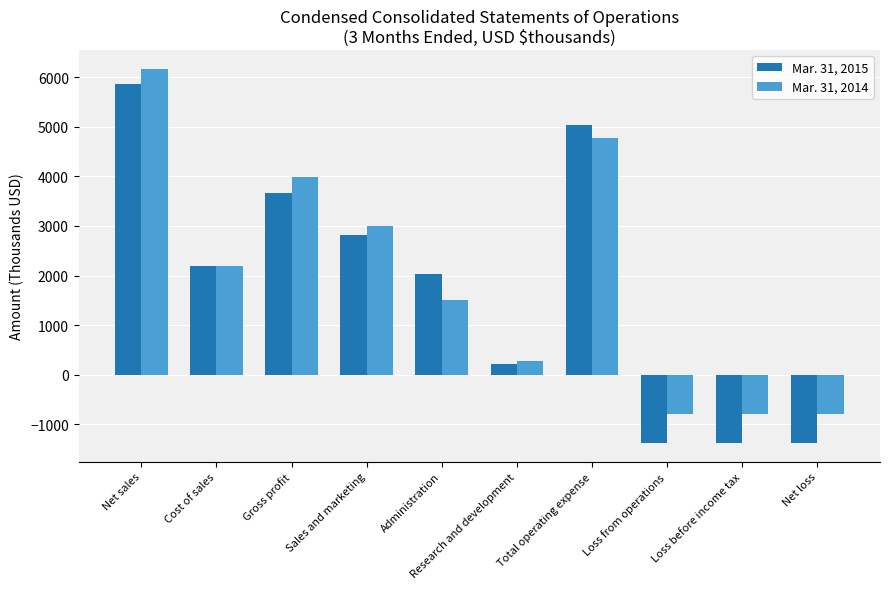

Which series has the largest total across all categories?

Mar. 31, 2014